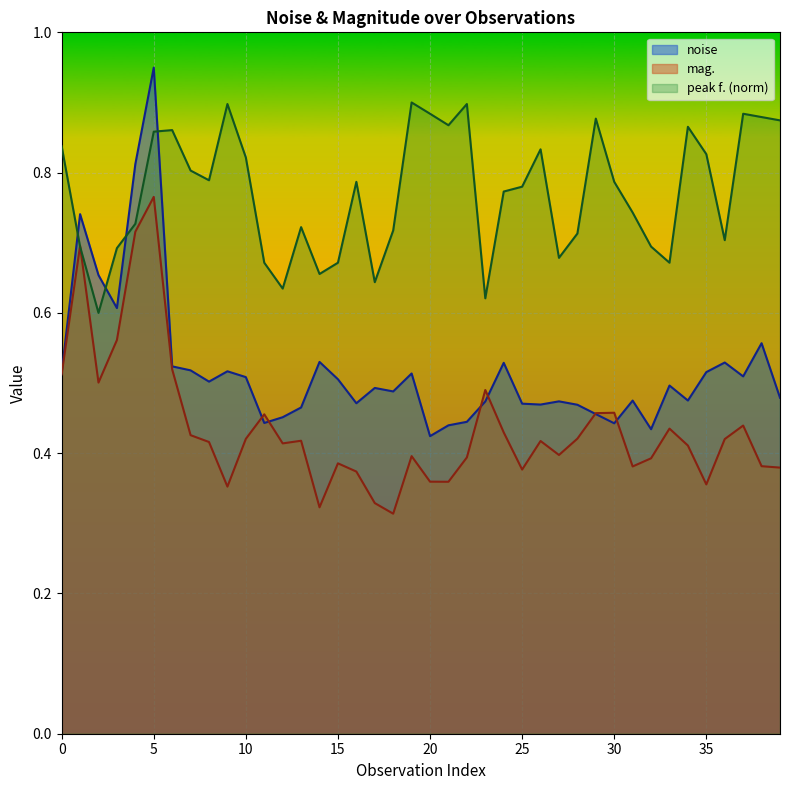

The value of mag. at 18 is 0.4. True or false?

False